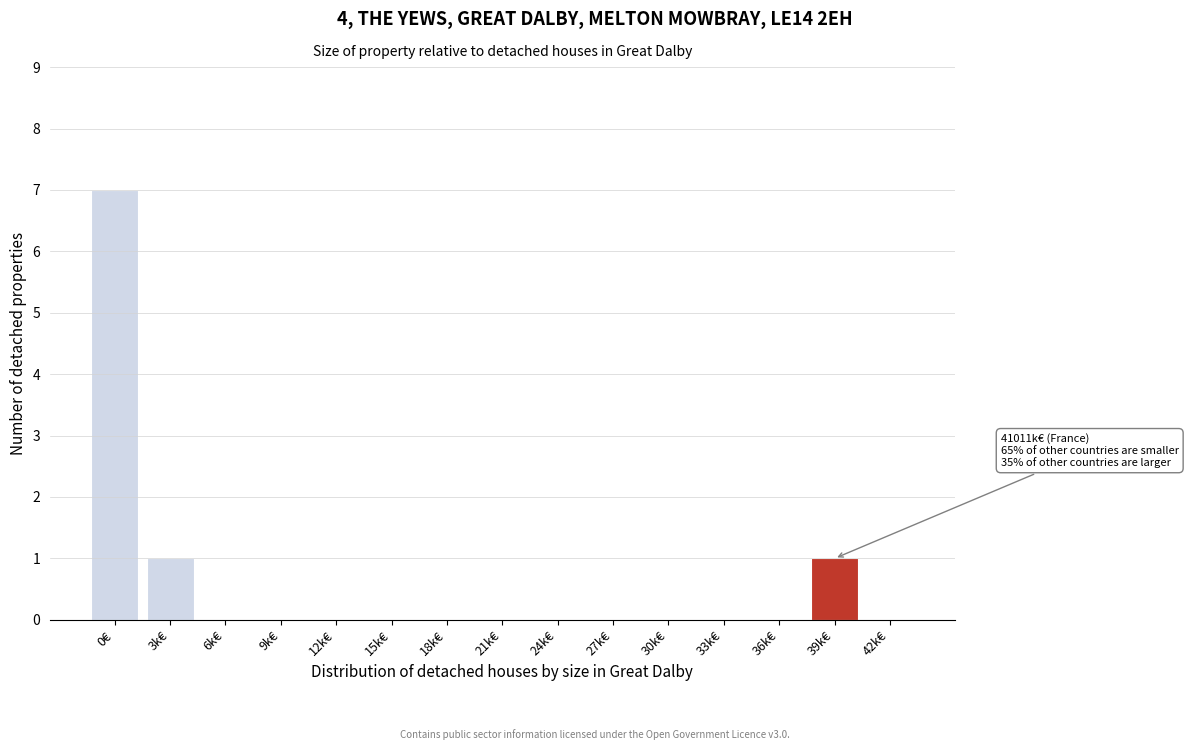

Reading right to left, list all the values displayed in this chart.

42k€=0	39k€=1	36k€=0	33k€=0	30k€=0	27k€=0	24k€=0	21k€=0	18k€=0	15k€=0	12k€=0	9k€=0	6k€=0	3k€=1	0€=7